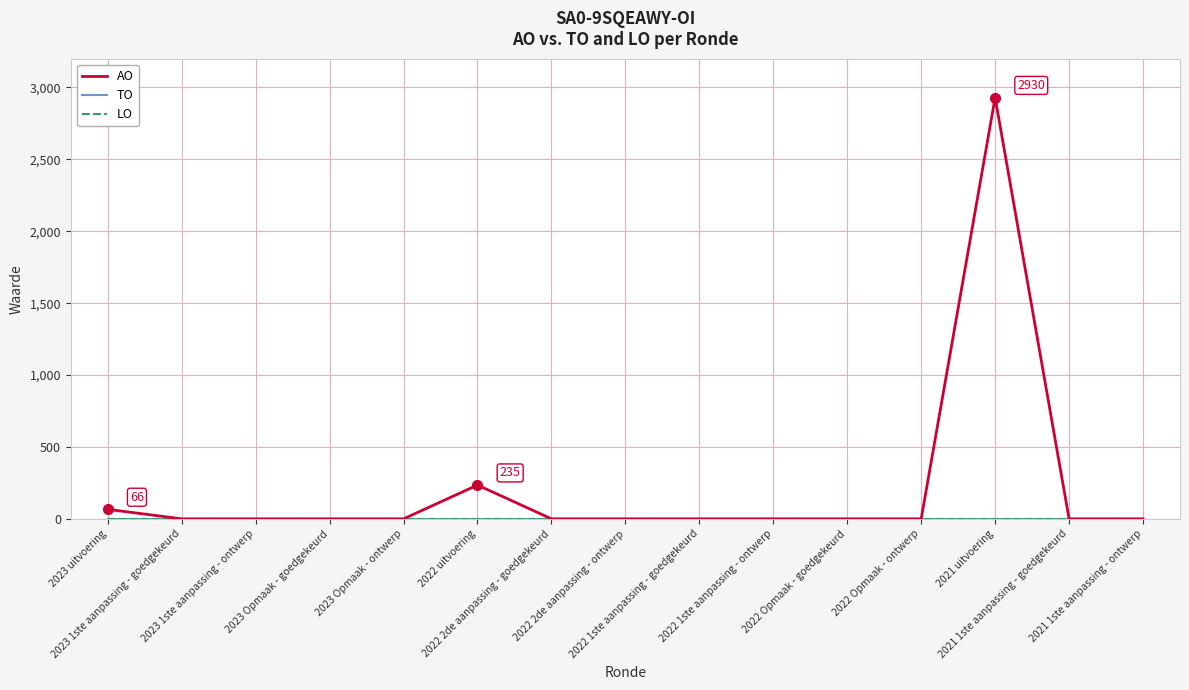

At how many categories does at least one series exceed 1902?

1